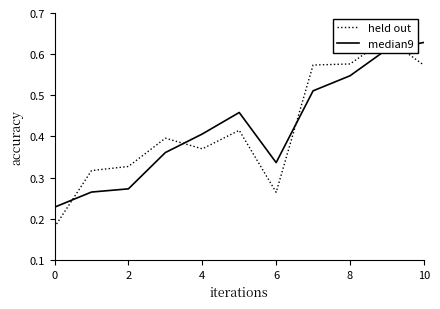

What is the sum of the median9 values at 10 and 0?

0.9